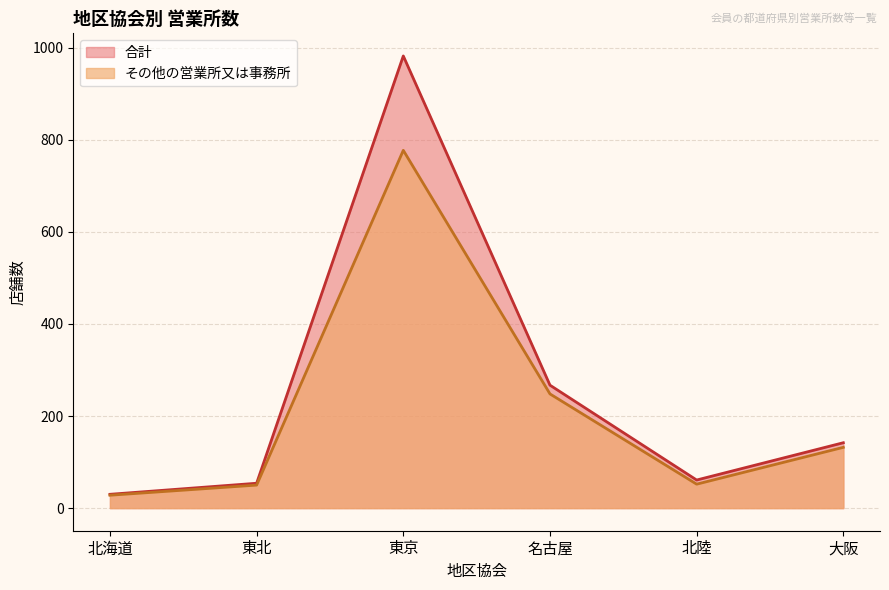

Reading left to right, extract all data points from this chart.

合計: 30	54	982	267	61	142
その他の営業所又は事務所: 28	50	777	248	52	132